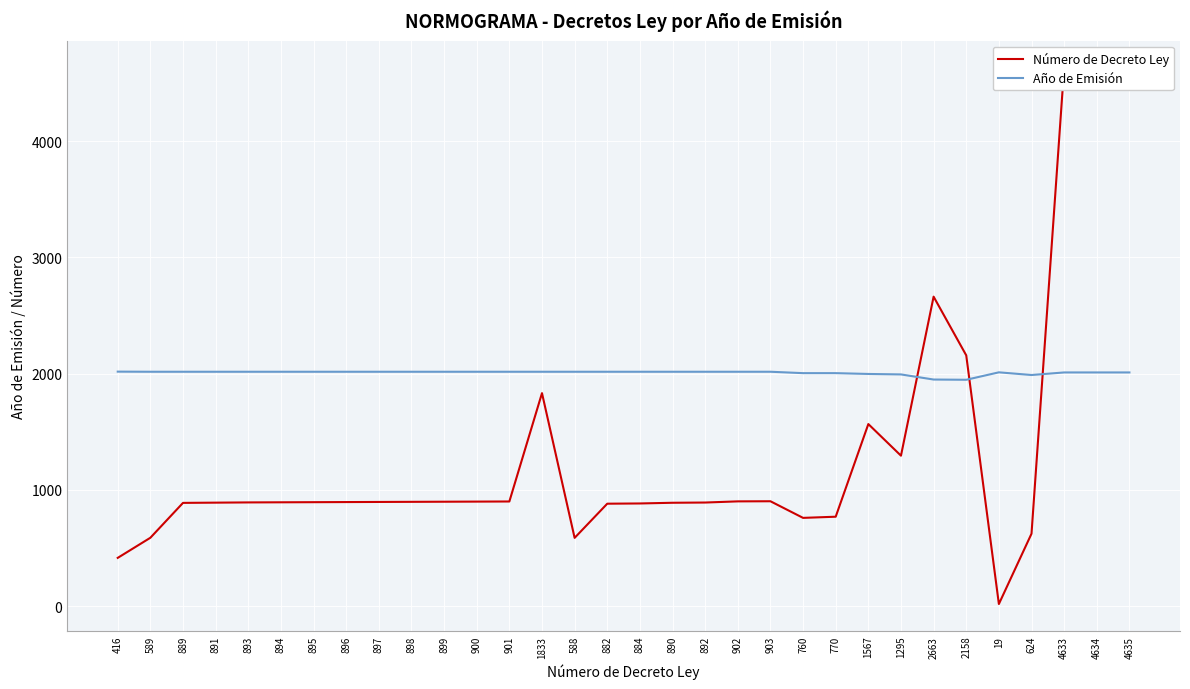

Which category has the lowest value across all series?

19